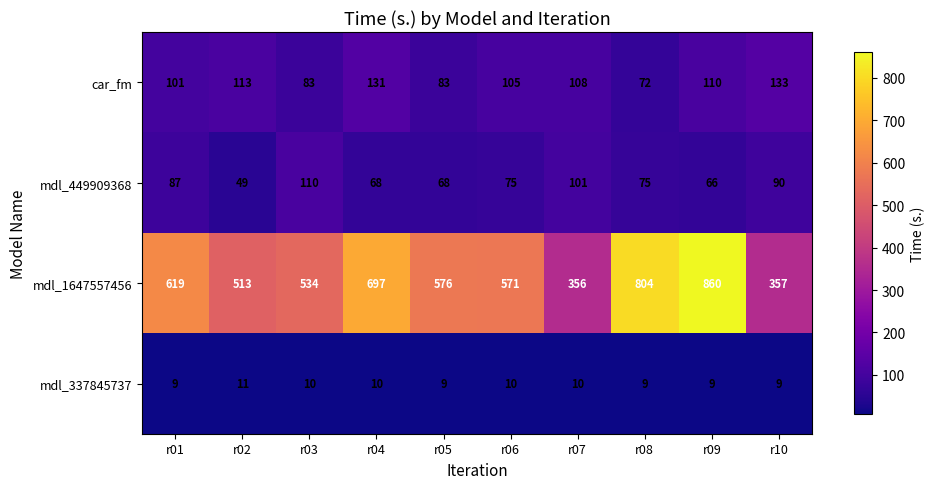

Is it true that mdl_1647557456 equals 619 at r01?

True